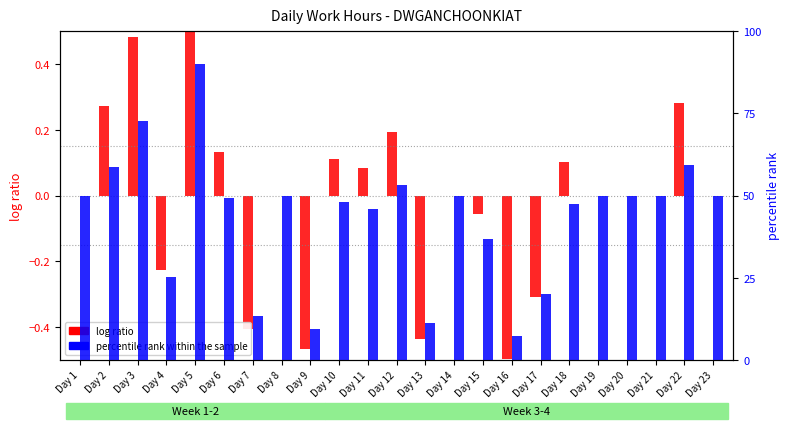

The percentile rank within the sample series shows 50.0 at Day 8. True or false?

True